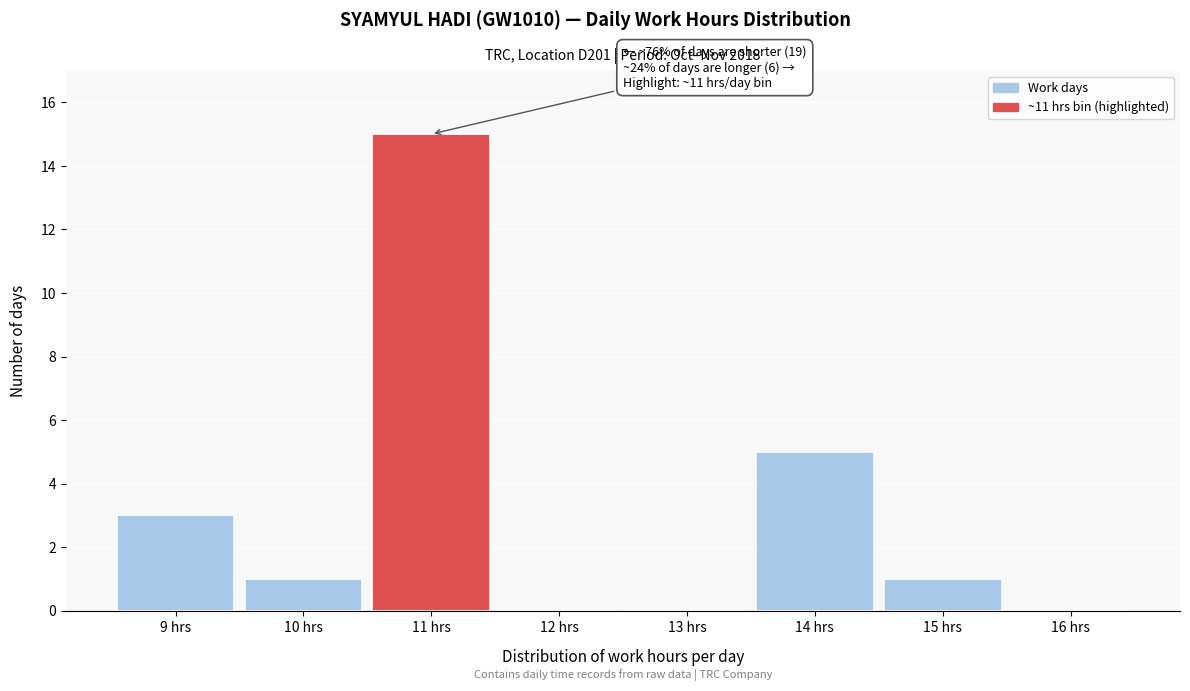

Which range on the x-axis has the tallest bar?

10.5 to 11.5